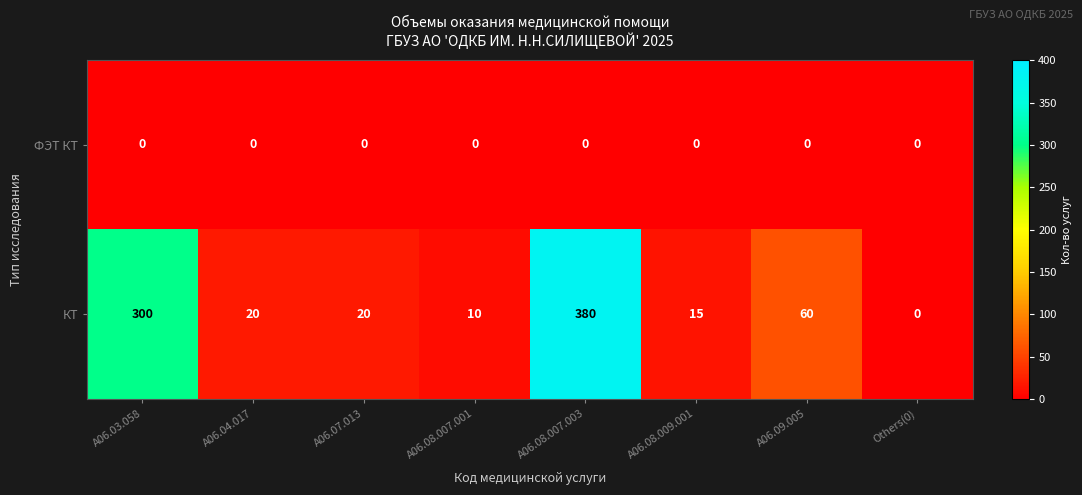

Reading left to right, extract all data points from this chart.

ФЭТ КТ: 0	0	0	0	0	0	0	0
КТ: 300	20	20	10	380	15	60	0